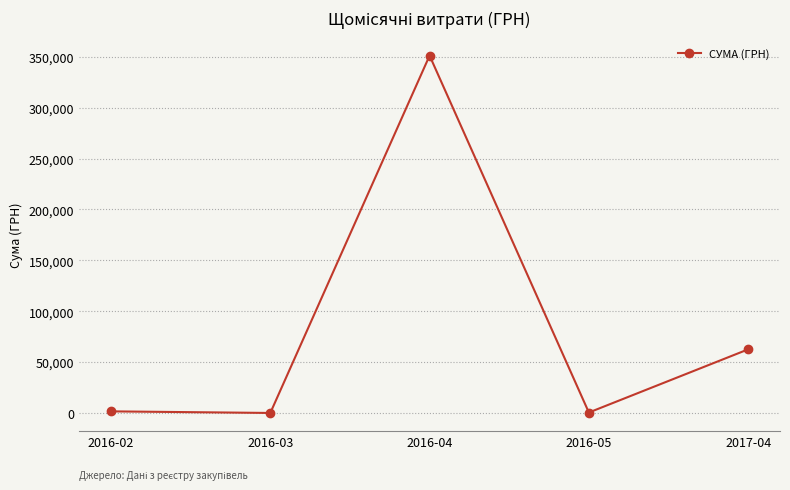

How many points are higher than both their immediate neighbors (excluding endpoints)?

1